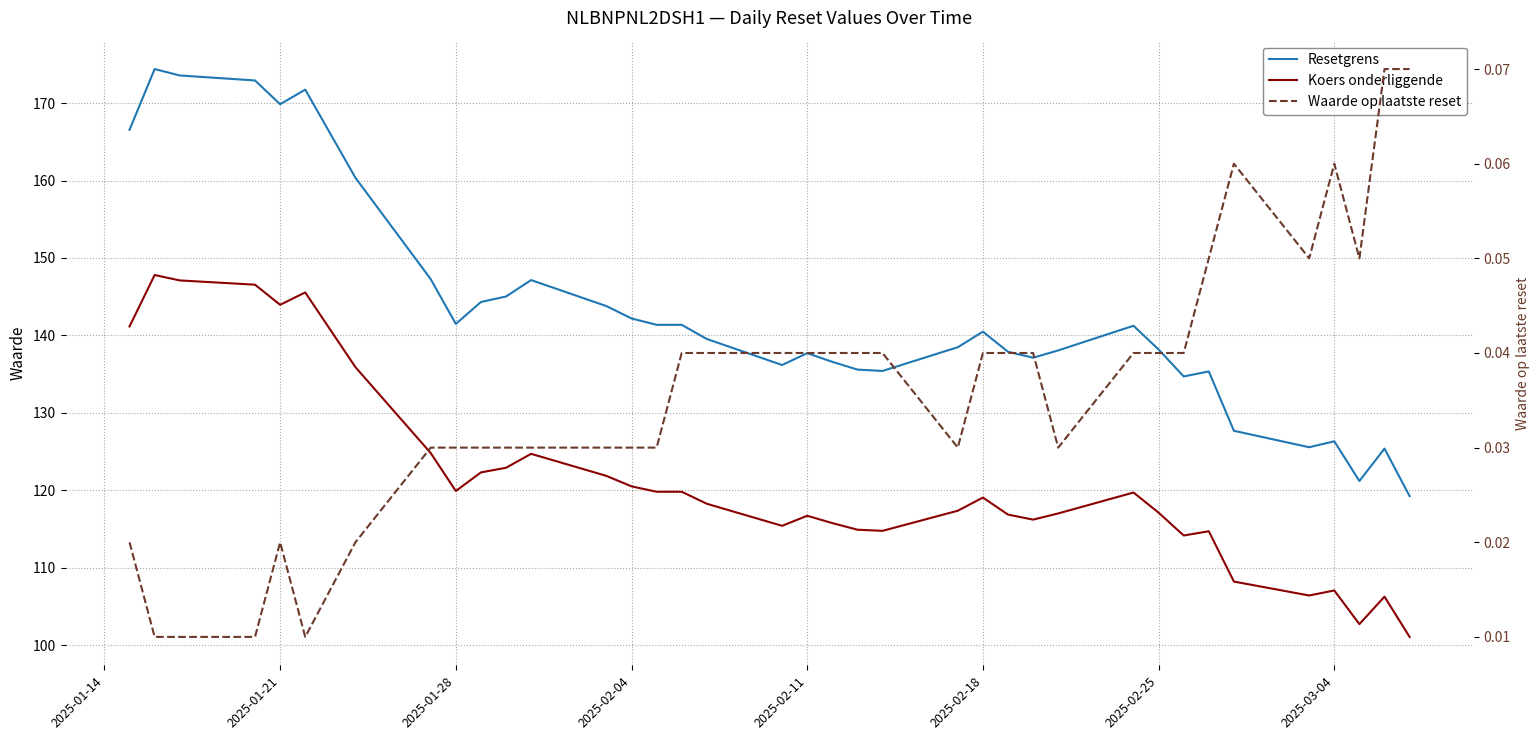

How many interior local peaks does the Waarde op laatste reset series have?

3